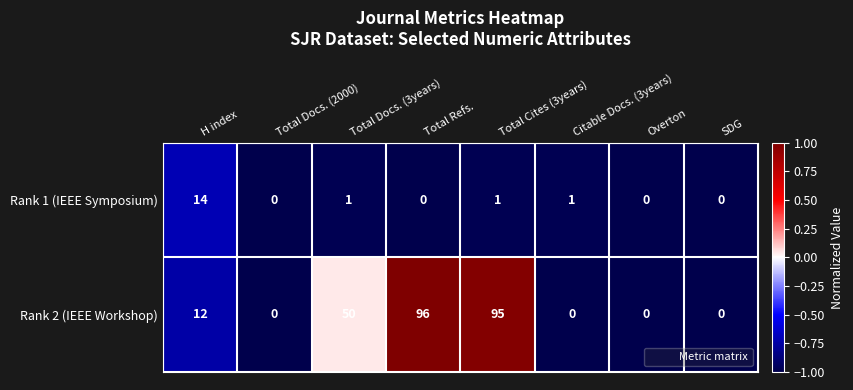

Which series has the largest range (max minus min)?

Rank 2 (IEEE Workshop)